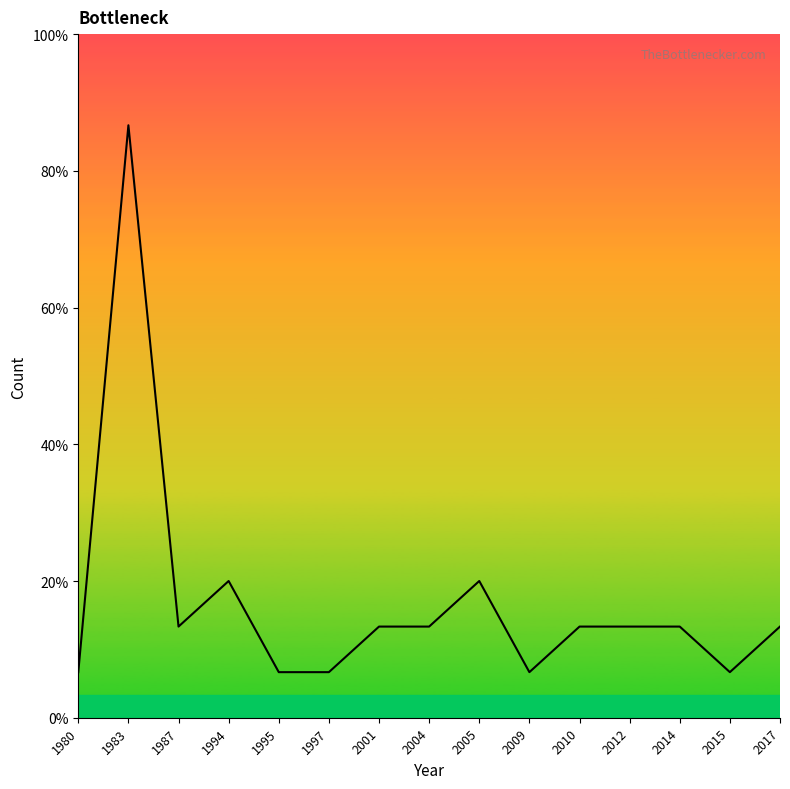

What is the value of the 14th point from the left?

1